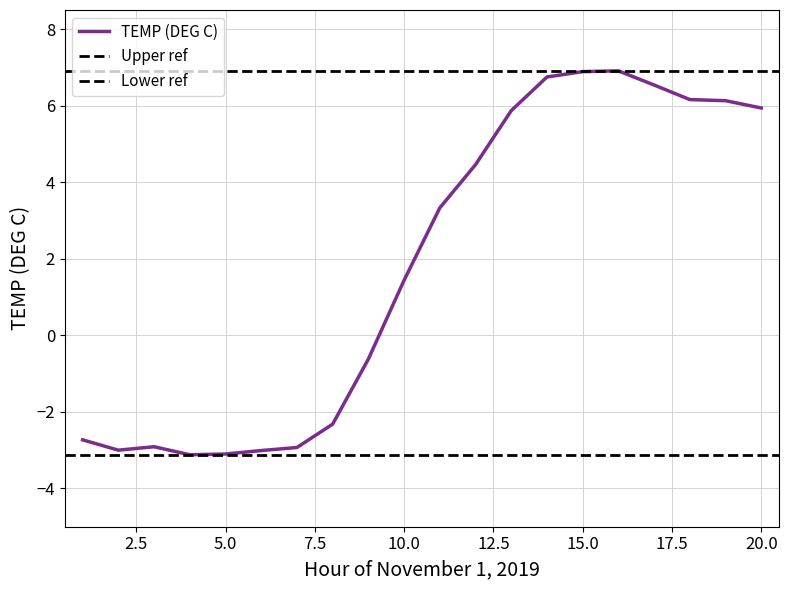

Reading right to left, what are all the values shown in this chart?

20=5.9	19=6.1	18=6.2	17=6.5	16=6.9	15=6.9	14=6.8	13=5.9	12=4.5	11=3.3	10=1.4	9=-0.6	8=-2.3	7=-2.9	6=-3.0	5=-3.1	4=-3.1	3=-2.9	2=-3.0	1=-2.7